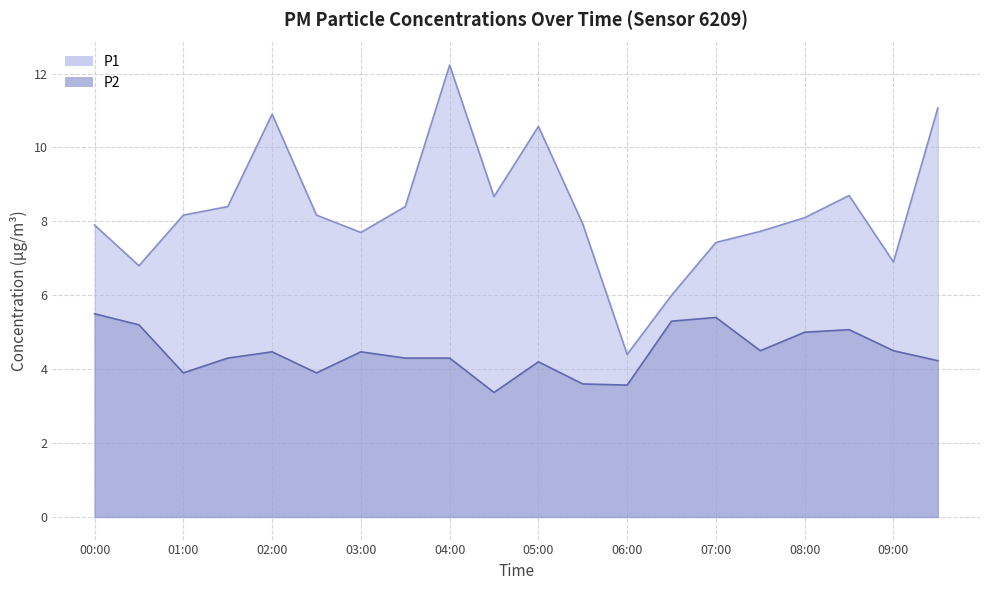

How many categories are shown in the chart?

20